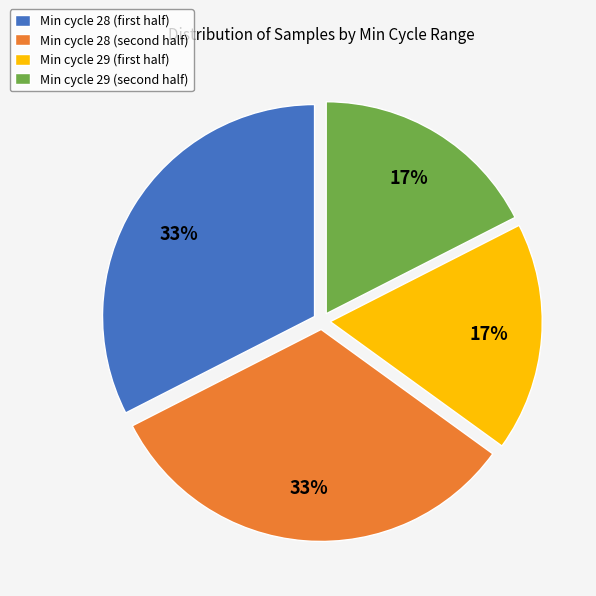

Count the number of slices in the pie.

4